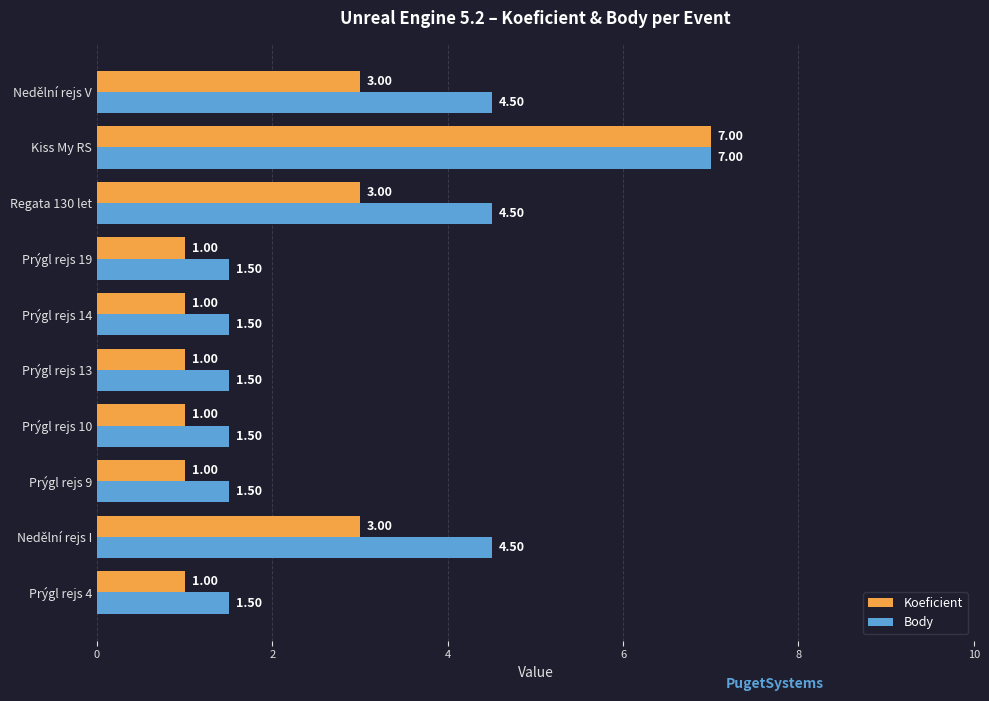

Which series has the largest range (max minus min)?

Koeficient